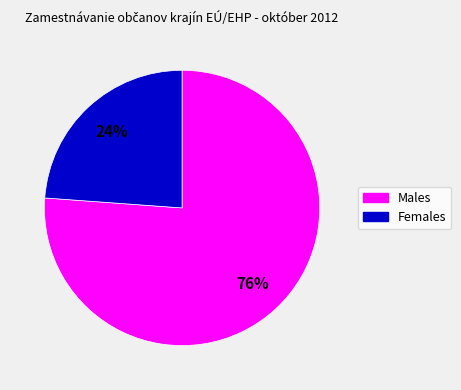

To the nearest percent, what is the difference between the largest and smallest slice percentages?

52%